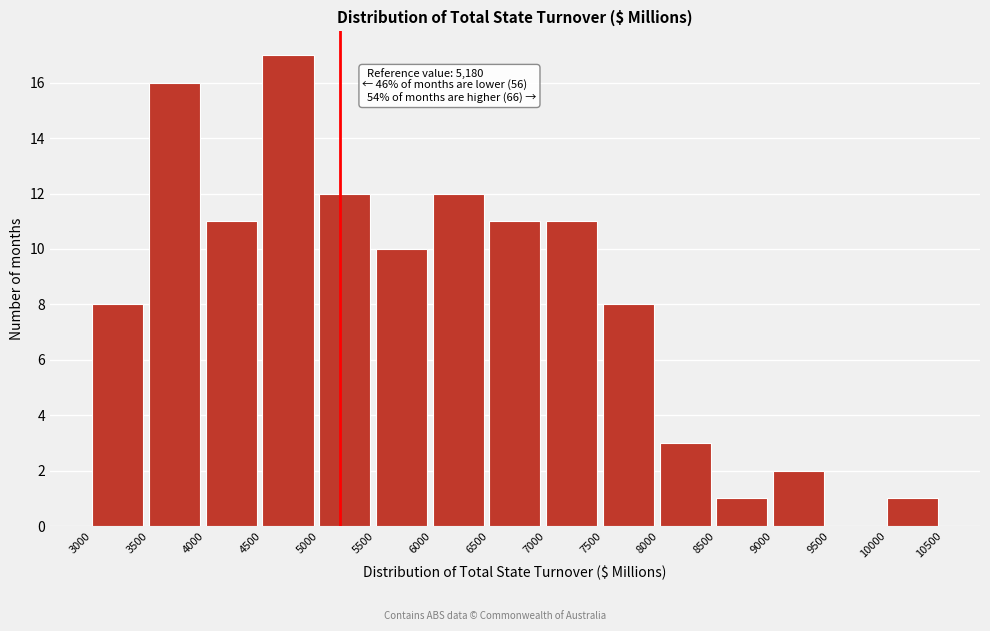

Over which range of the x-axis is the bar tallest?

4500 to 5000